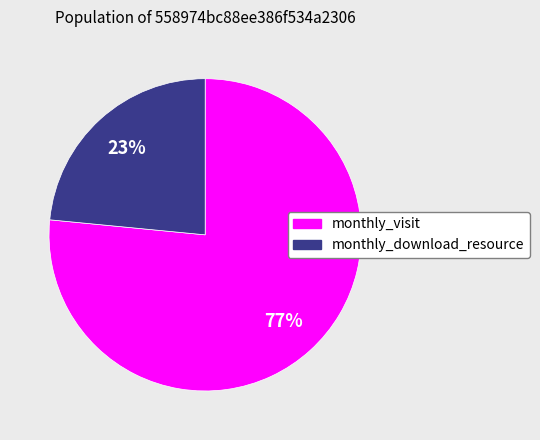

To the nearest percent, what is the average slice percentage?

50%